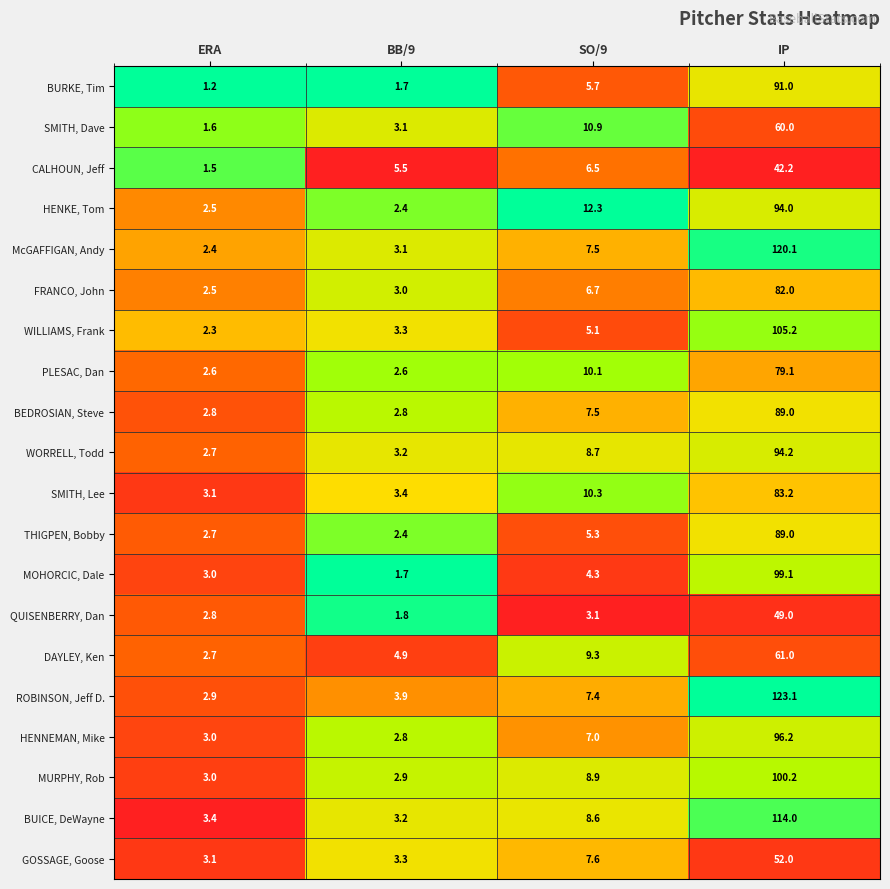

At which category is the sum across all series the highest?

IP